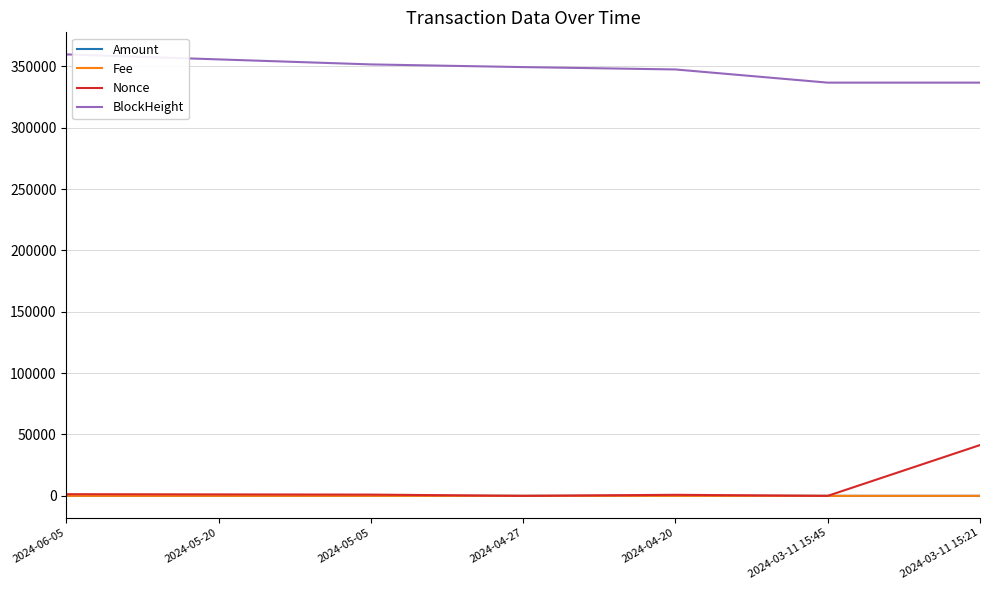

True or false: Fee and BlockHeight cross at least once.

False